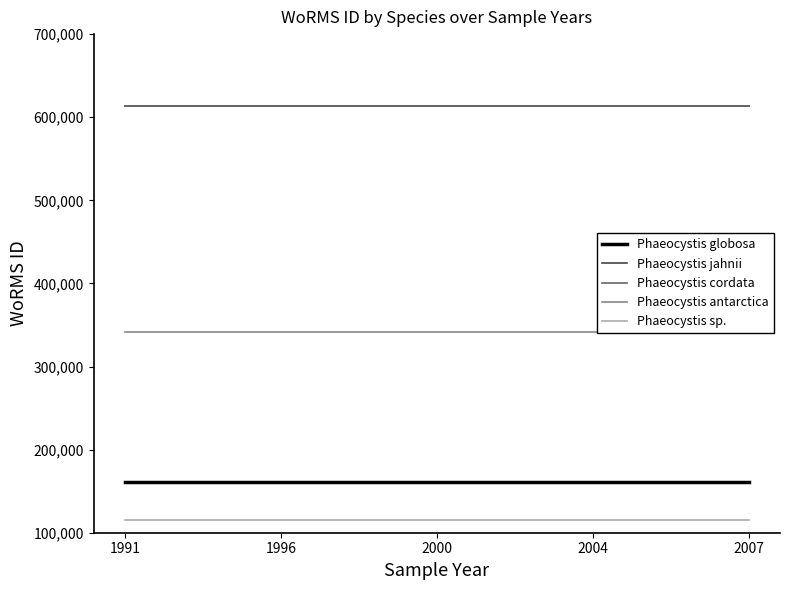

At 2000, list the series in order from smallest to largest.

Phaeocystis sp., Phaeocystis globosa, Phaeocystis antarctica, Phaeocystis cordata, Phaeocystis jahnii